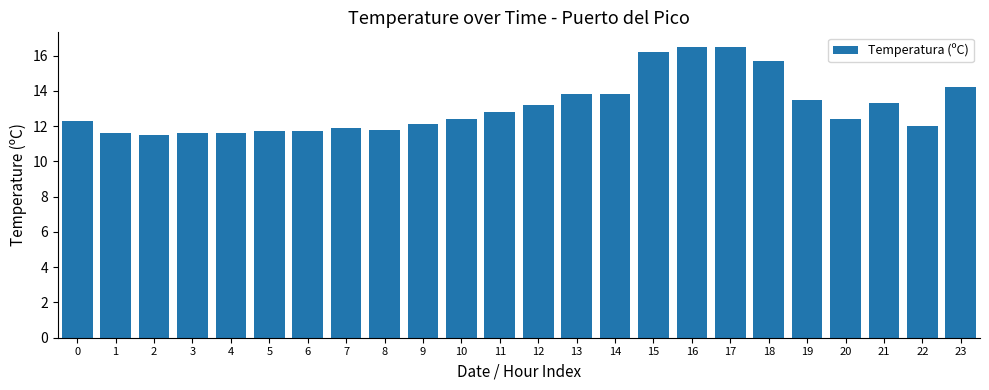

The value at 1 is 6.9. True or false?

False